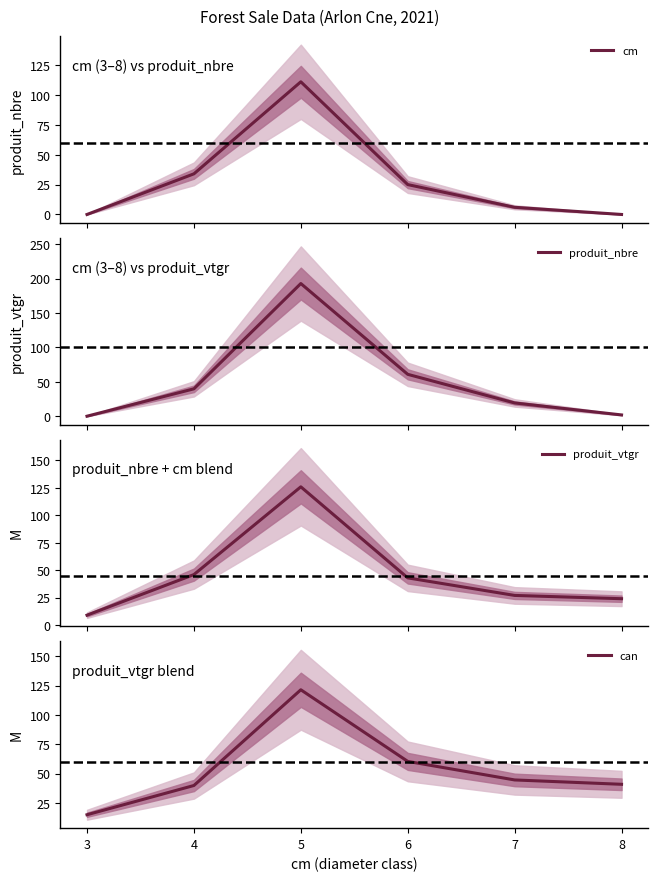

True or false: can has a value of 82.7 at 5.

False